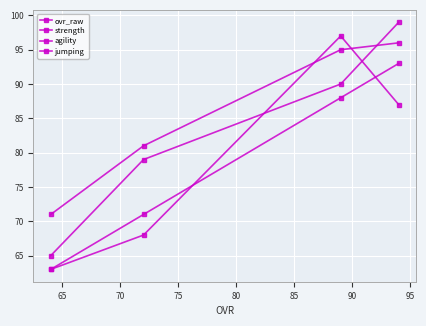

Count the number of categories in the chart.

4